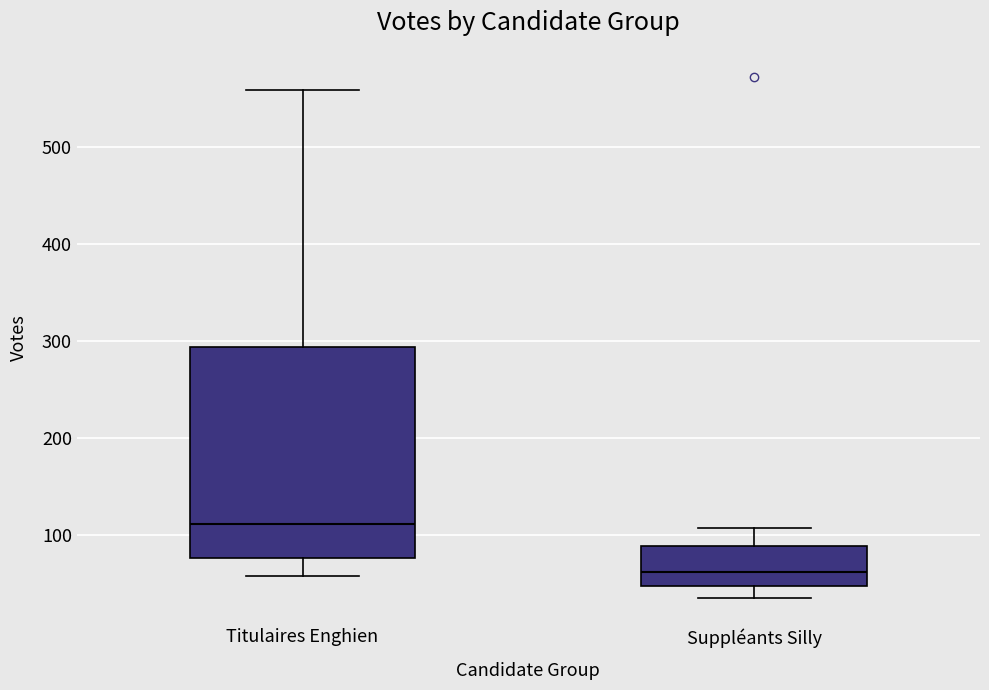

Which box's median line is the highest?

Titulaires Enghien